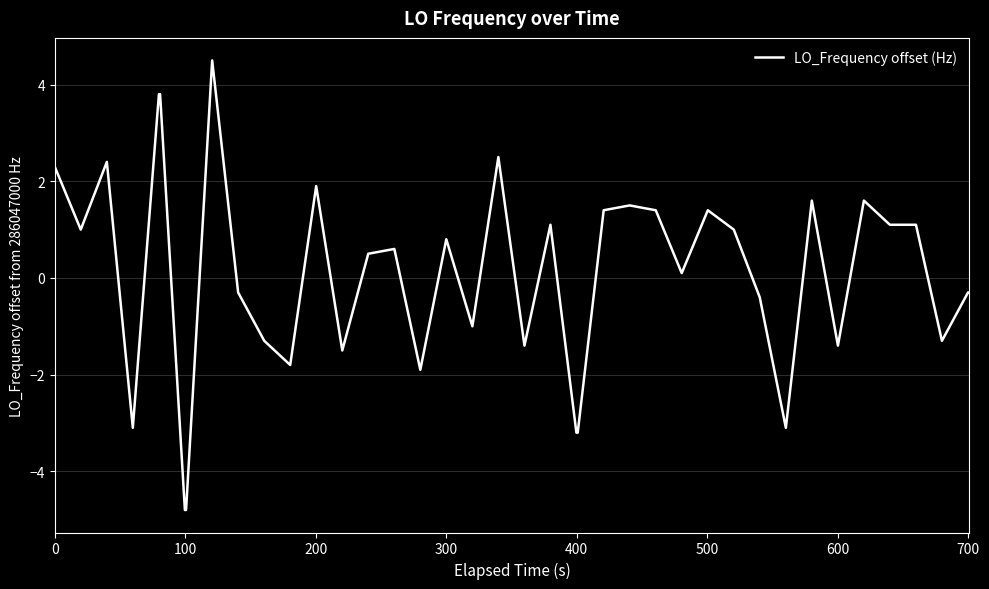

Reading left to right, extract all data points from this chart.

2.3	1.0	2.4	-3.1	3.8	3.8	-4.8	-4.8	4.5	-0.3	-1.3	-1.8	1.9	-1.5	0.5	0.6	-1.9	0.8	-1.0	2.5	-1.4	1.1	-3.2	-3.2	1.4	1.5	1.4	0.1	1.4	1.0	-0.4	-3.1	1.6	-1.4	1.6	1.1	1.1	-1.3	-0.3	-0.3